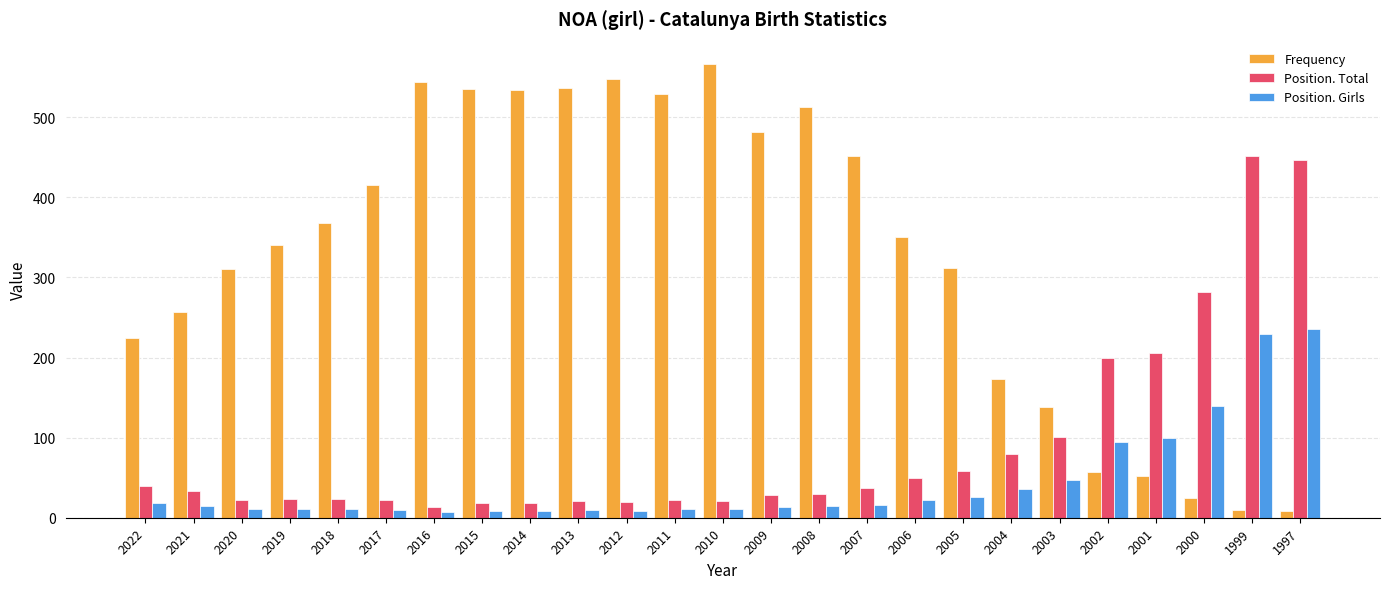

How many bars are there in each group?

3